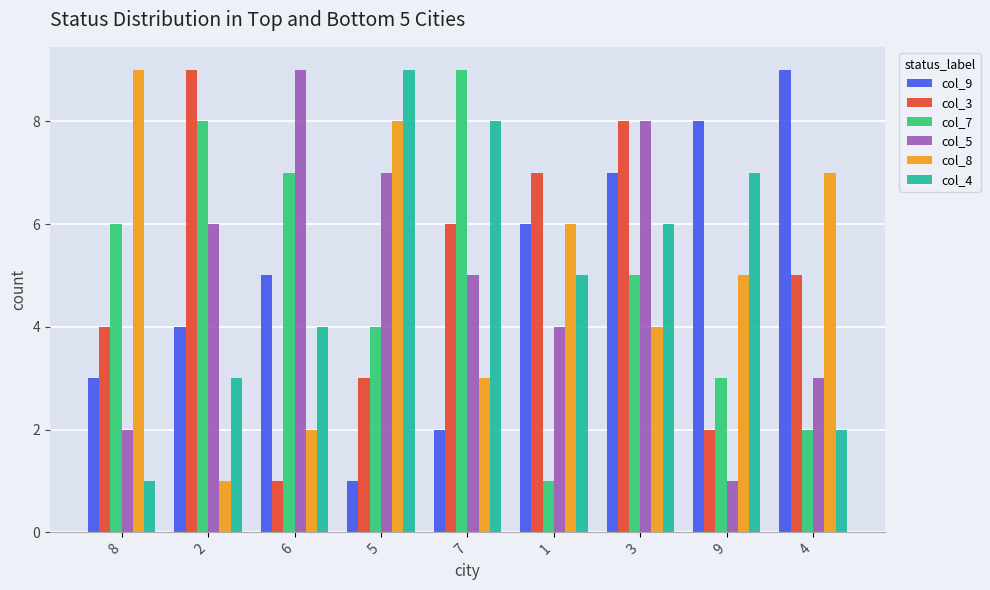

Reading left to right, transcribe all the data shown in this chart.

col_9: 8=3	2=4	6=5	5=1	7=2	1=6	3=7	9=8	4=9
col_3: 8=4	2=9	6=1	5=3	7=6	1=7	3=8	9=2	4=5
col_7: 8=6	2=8	6=7	5=4	7=9	1=1	3=5	9=3	4=2
col_5: 8=2	2=6	6=9	5=7	7=5	1=4	3=8	9=1	4=3
col_8: 8=9	2=1	6=2	5=8	7=3	1=6	3=4	9=5	4=7
col_4: 8=1	2=3	6=4	5=9	7=8	1=5	3=6	9=7	4=2